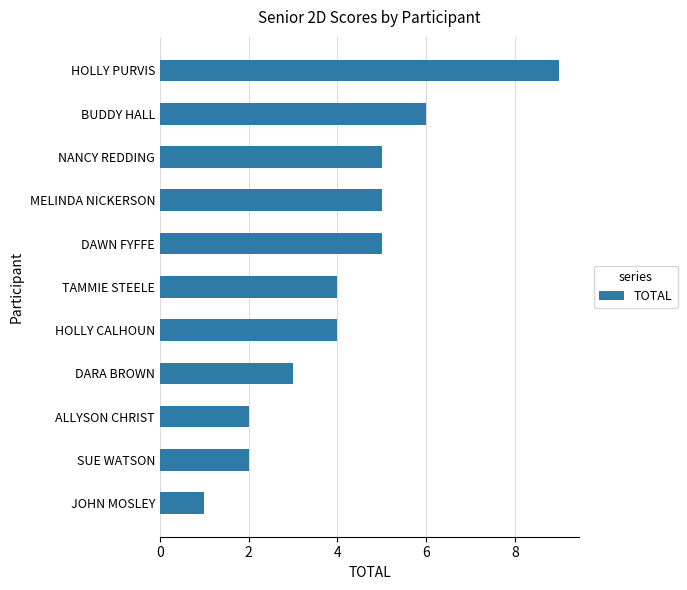

What is the difference between the maximum and second lowest values?

7